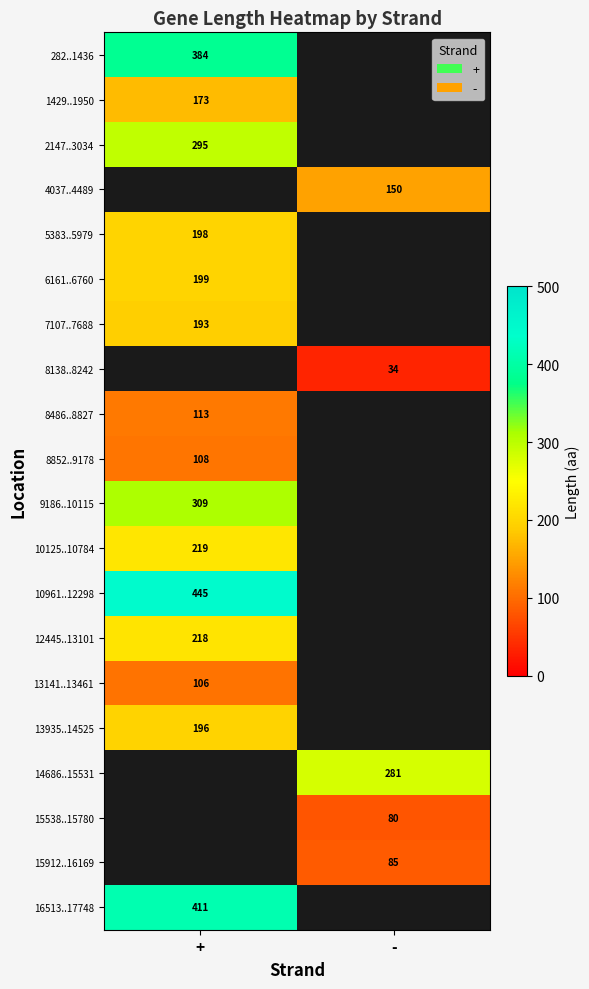

Count the number of categories in the chart.

2